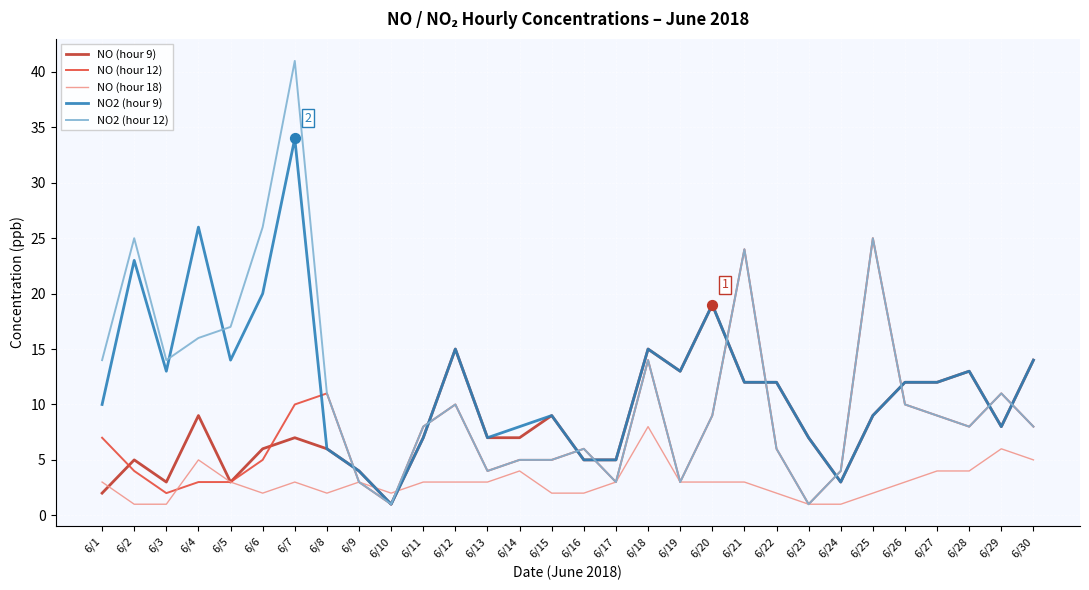

Which series has the widest spread of values?

NO2 (hour 12)